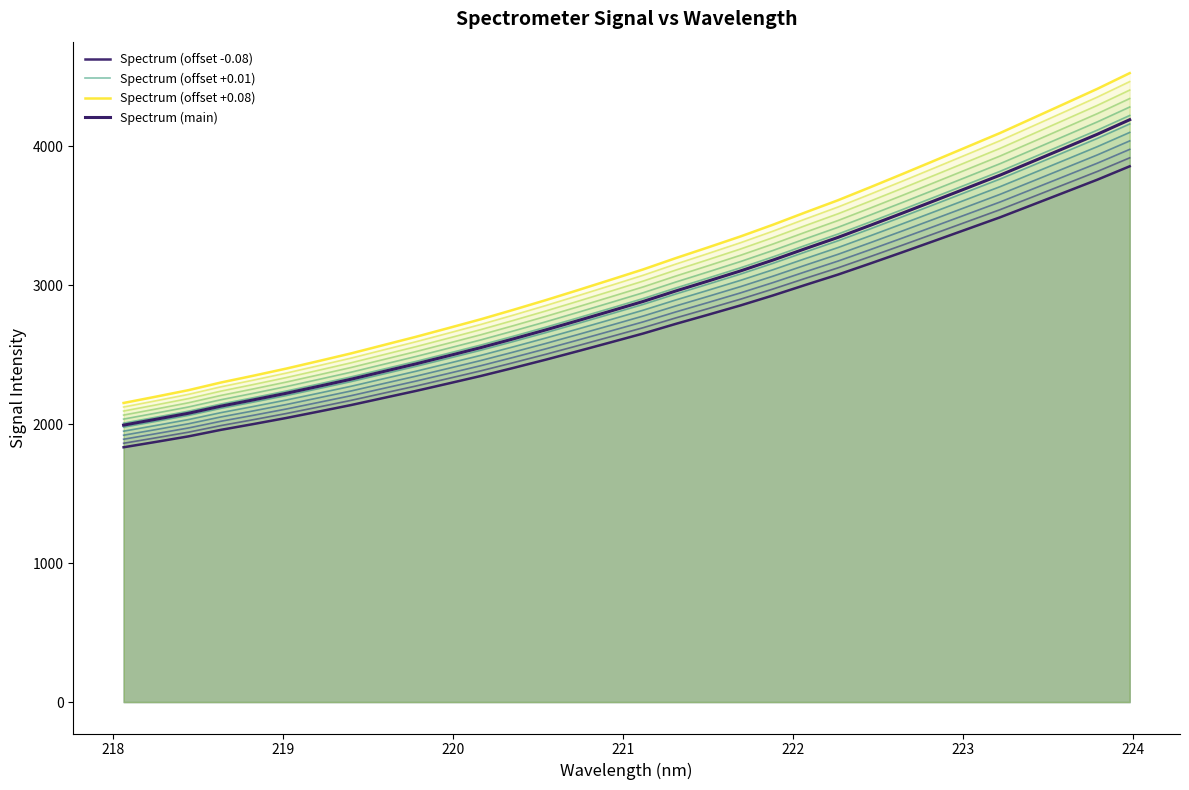

True or false: Spectrum (main) and Spectrum (offset +0.08) cross at least once.

False